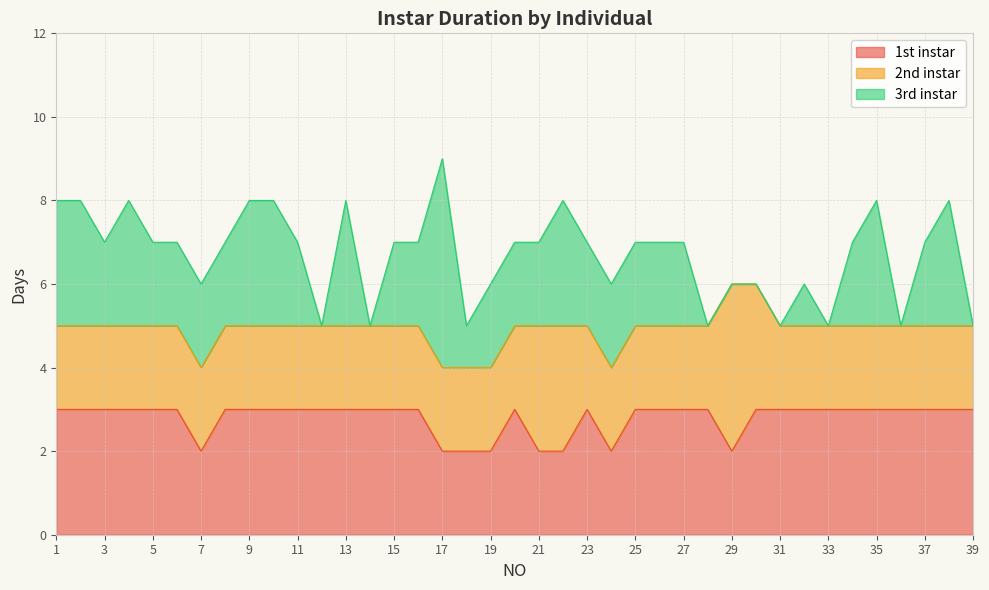

What is the average value of the 1st instar series?

3